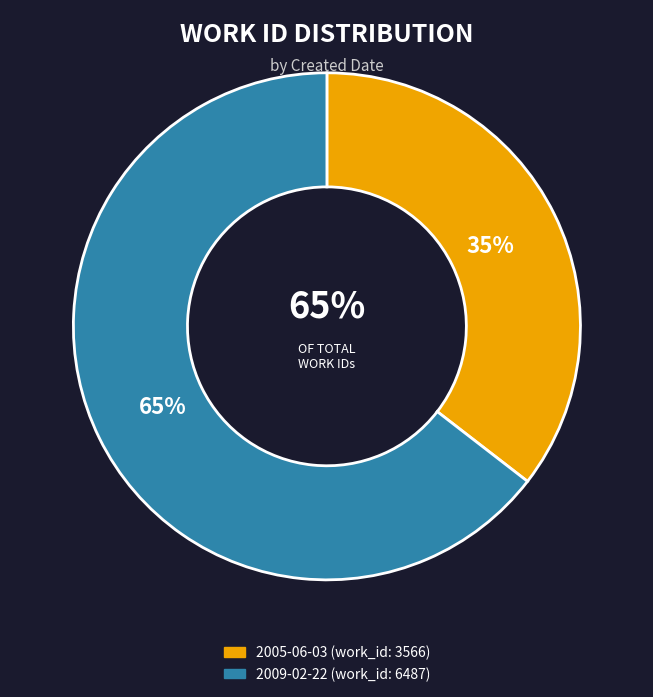

How many slices are in this pie chart?

2